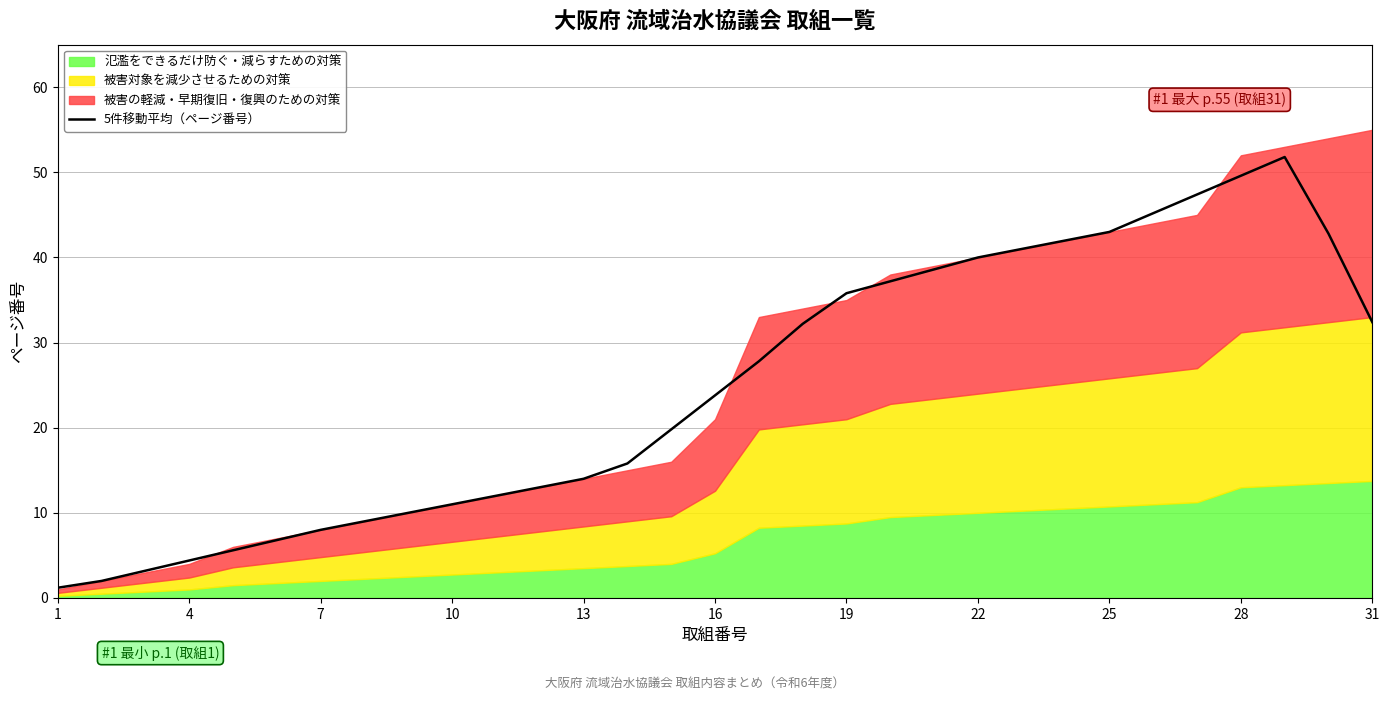

What is the highest value of the 5件移動平均（ページ番号） series?

51.8